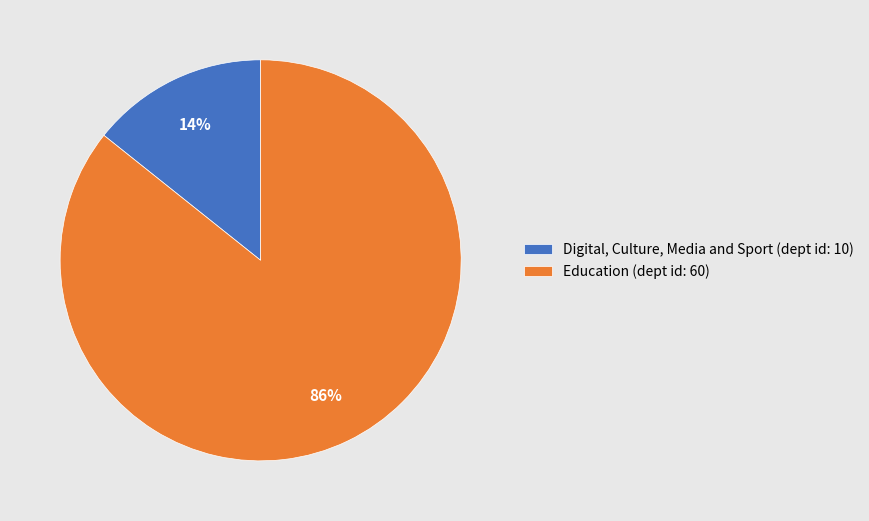

To the nearest percent, what portion does Digital, Culture, Media and Sport (dept id: 10) represent?

14%